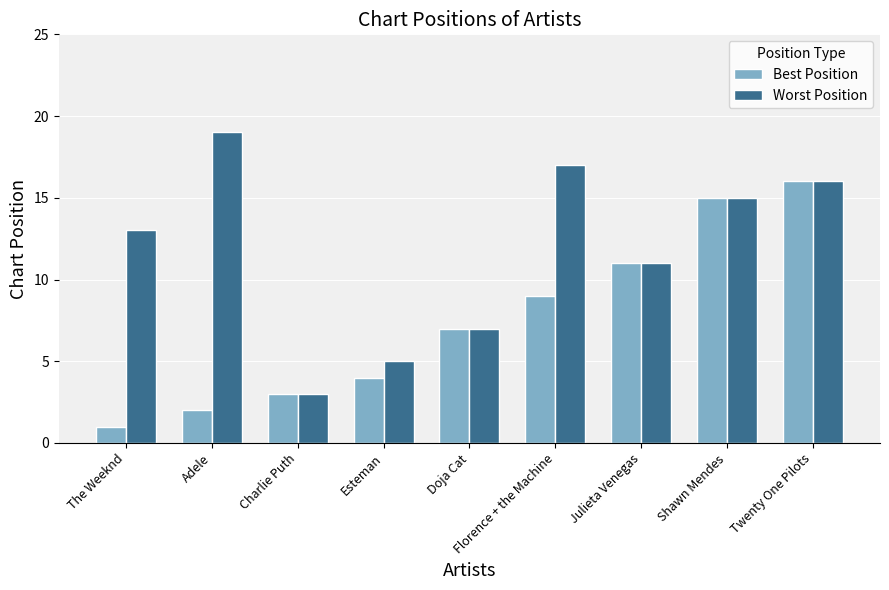

Read the Worst Position value at Twenty One Pilots.

16